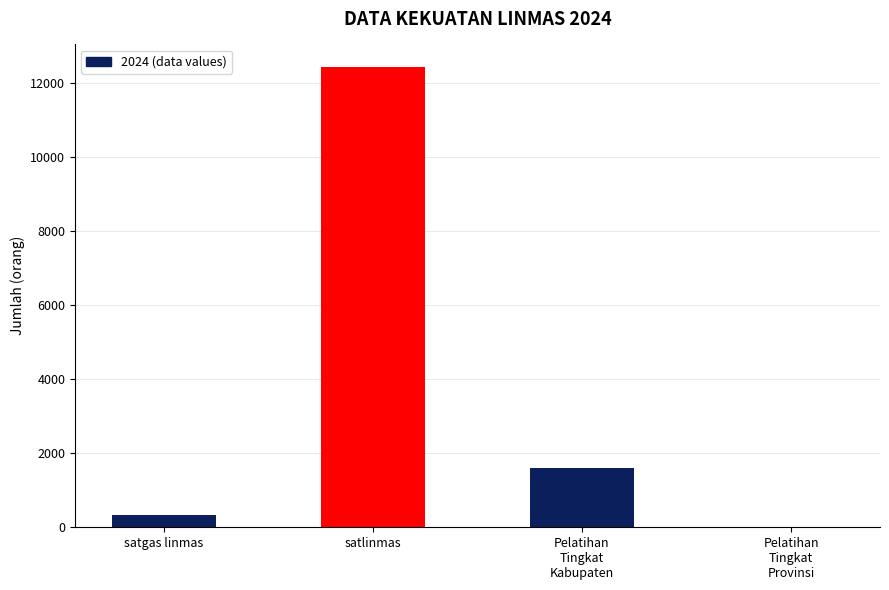

True or false: the data shows 7792 at satlinmas.

False